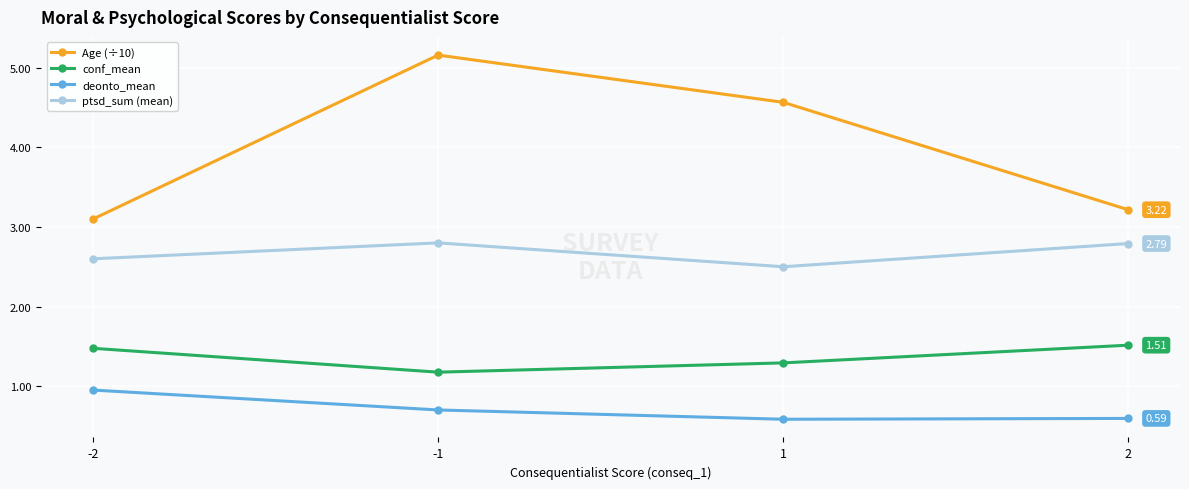

True or false: ptsd_sum (mean) has a value of 1.7 at -1.

False